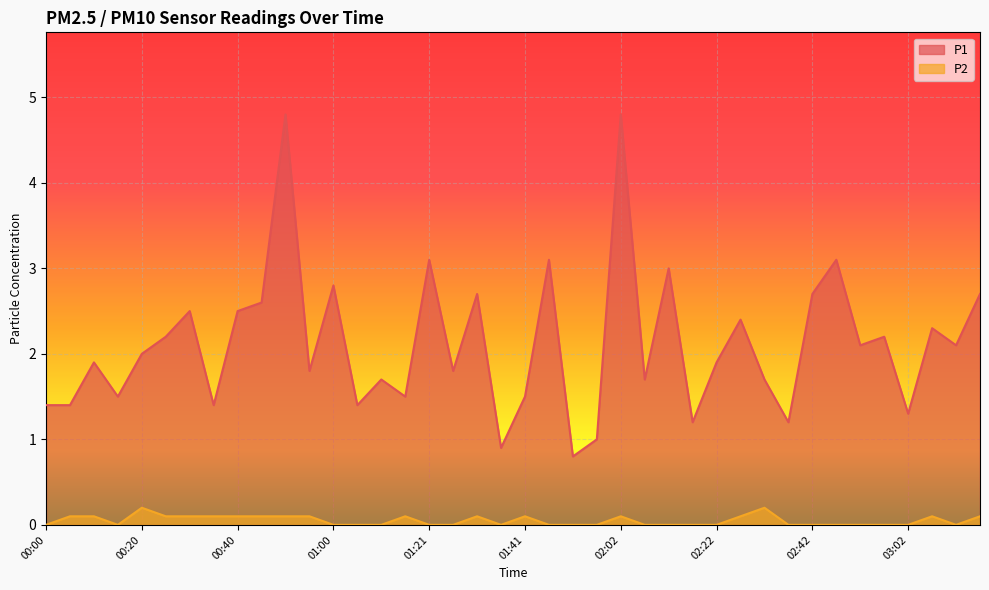

What position from the left is 01:31?

19